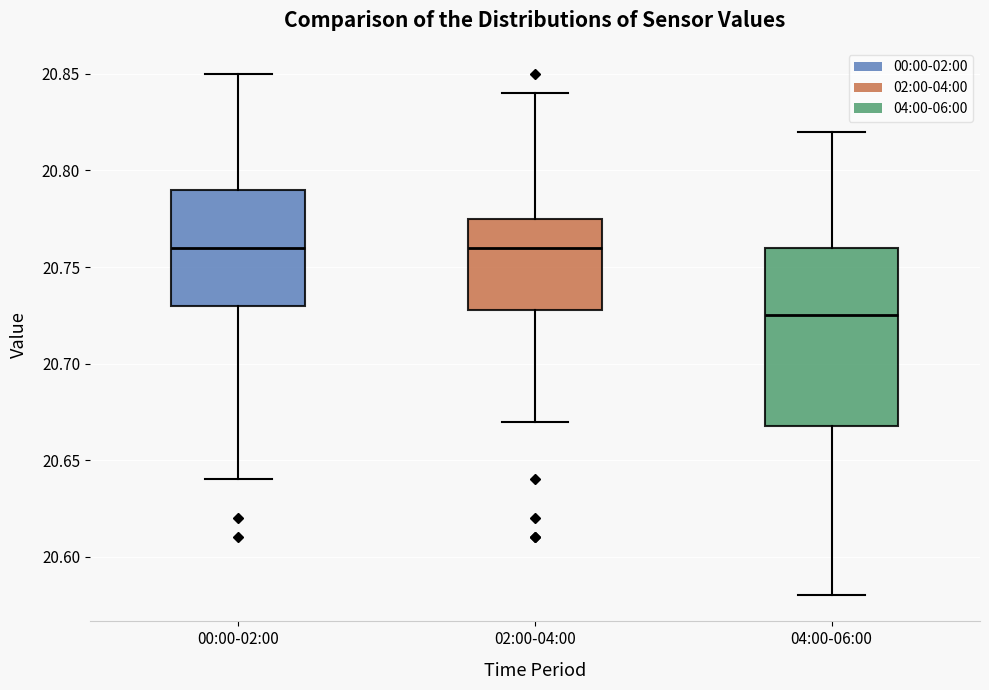

Comparing the boxes themselves (not the whiskers), which one is the tallest?

04:00-06:00